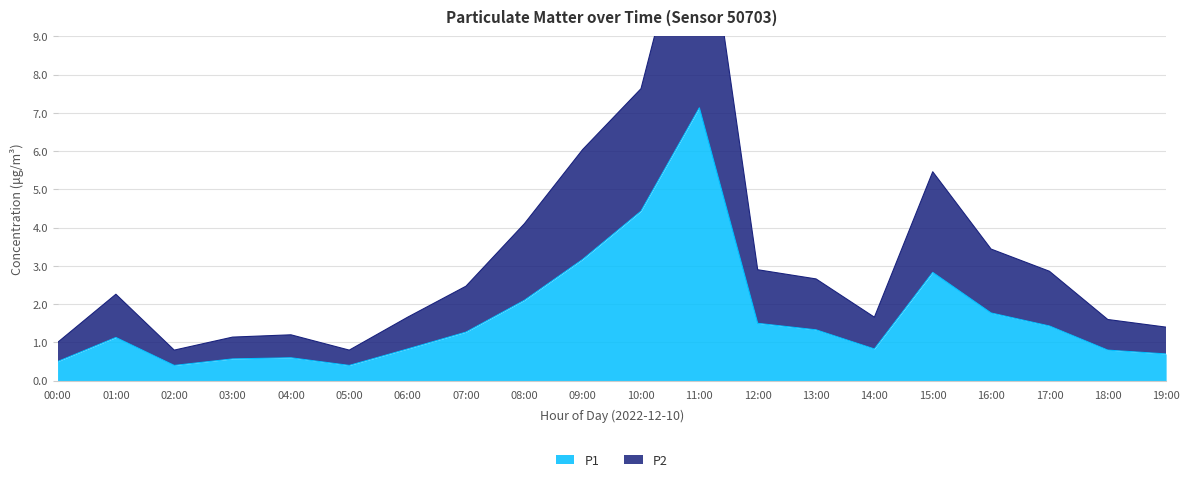

What is the value of the P2 point at the 8th from the left?

2.5